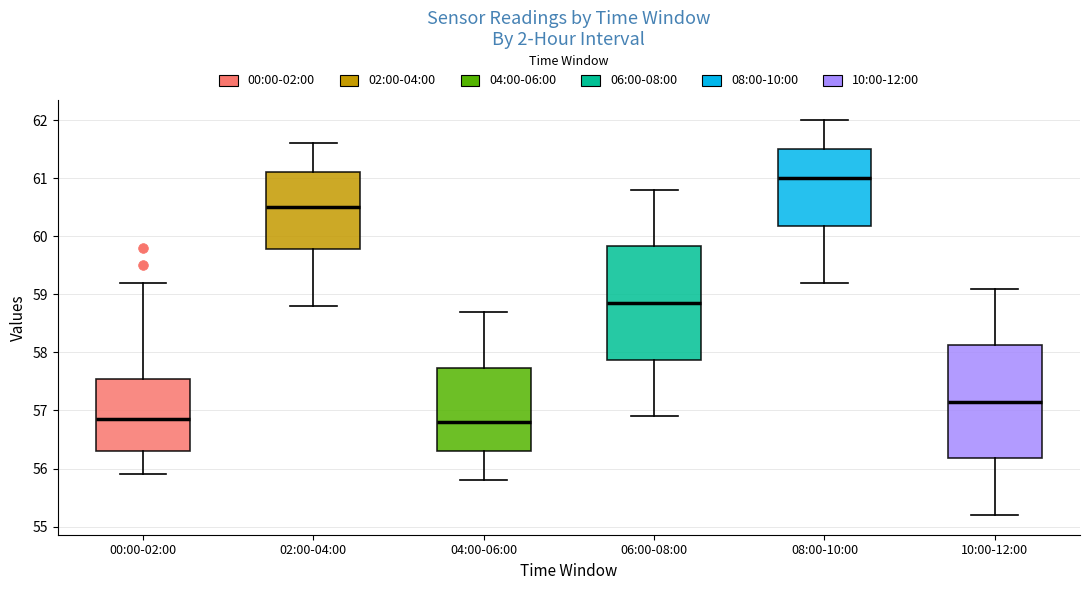

Where is the upper edge of the box for 10:00-12:00 on the y-axis? The values are not printed on the chart, so give them approximately, as read against the axis.

58.1